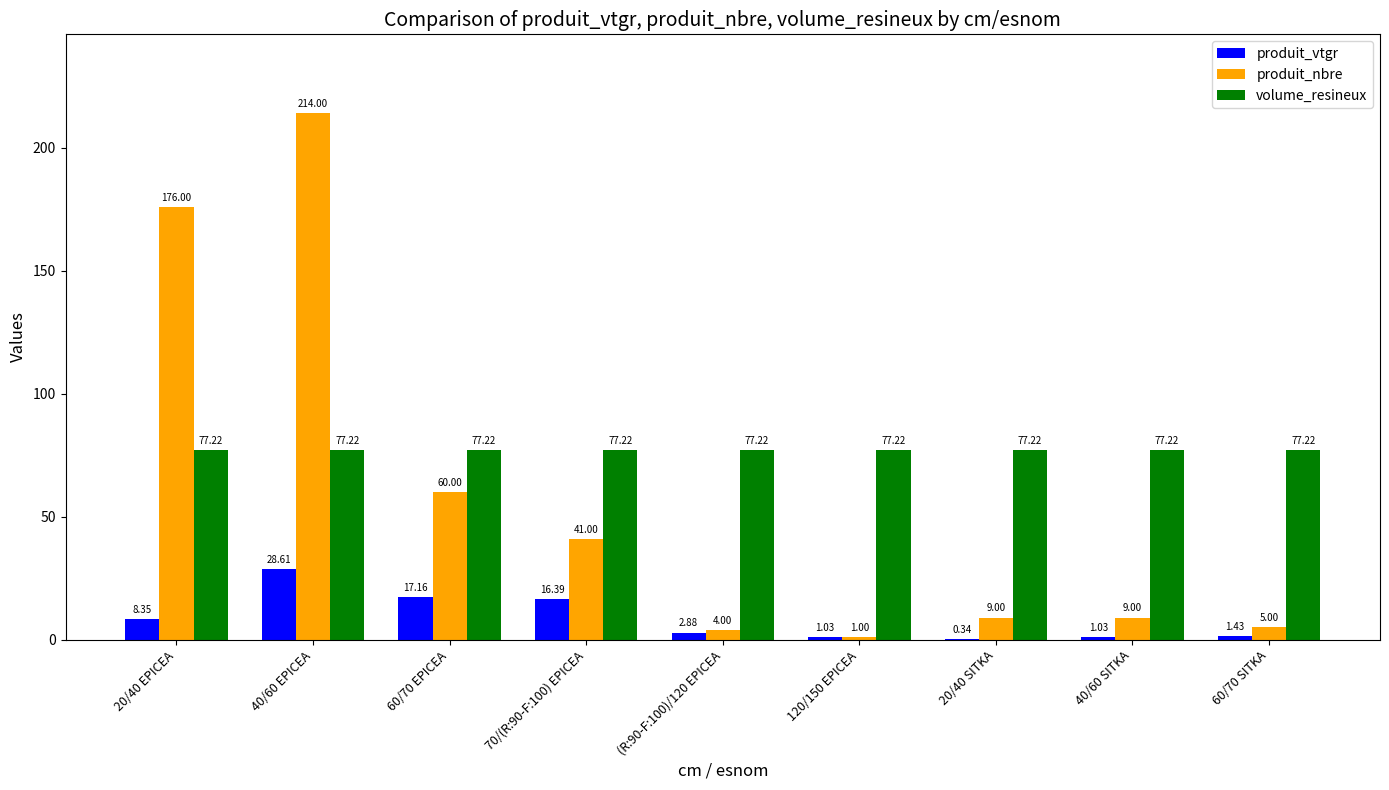

Which series changed the most between 40/60 EPICEA and (R:90-F:100)/120 EPICEA?

produit_nbre